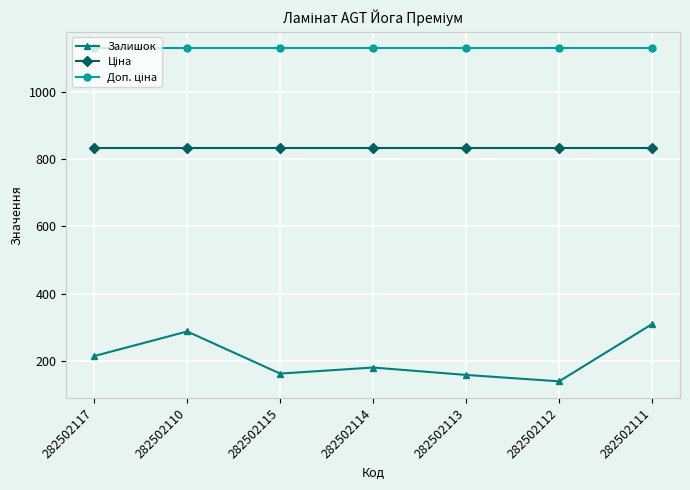

What is the label of the 6th point from the left?

282502112